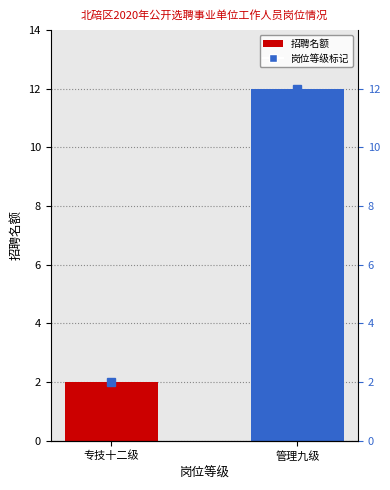

The chart shows a value of 12 at 管理九级. True or false?

True